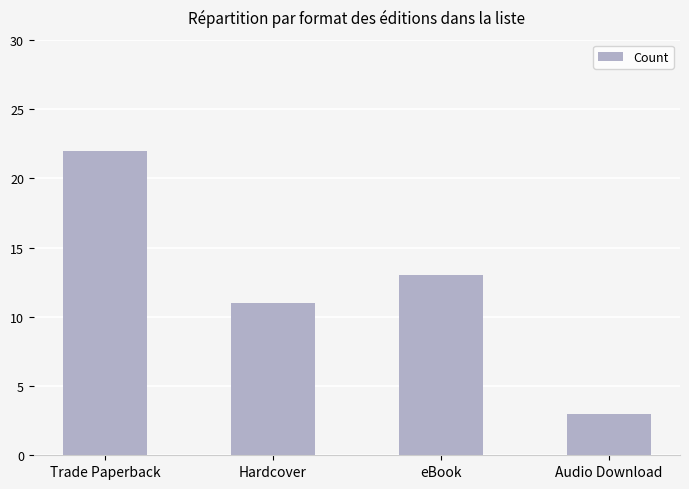

What is the ratio of the value at Audio Download to the value at Trade Paperback?

0.1